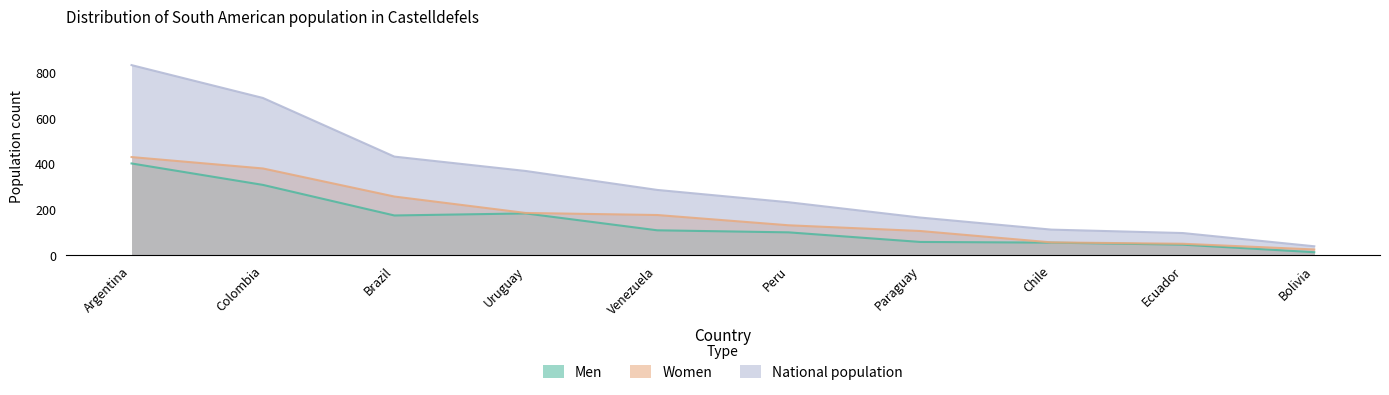

Reading left to right, transcribe all the data shown in this chart.

Men: 403	309	175	184	110	101	59	56	47	14
Women: 431	381	258	186	177	132	107	57	51	26
National population: 834	690	433	370	287	233	166	113	98	40